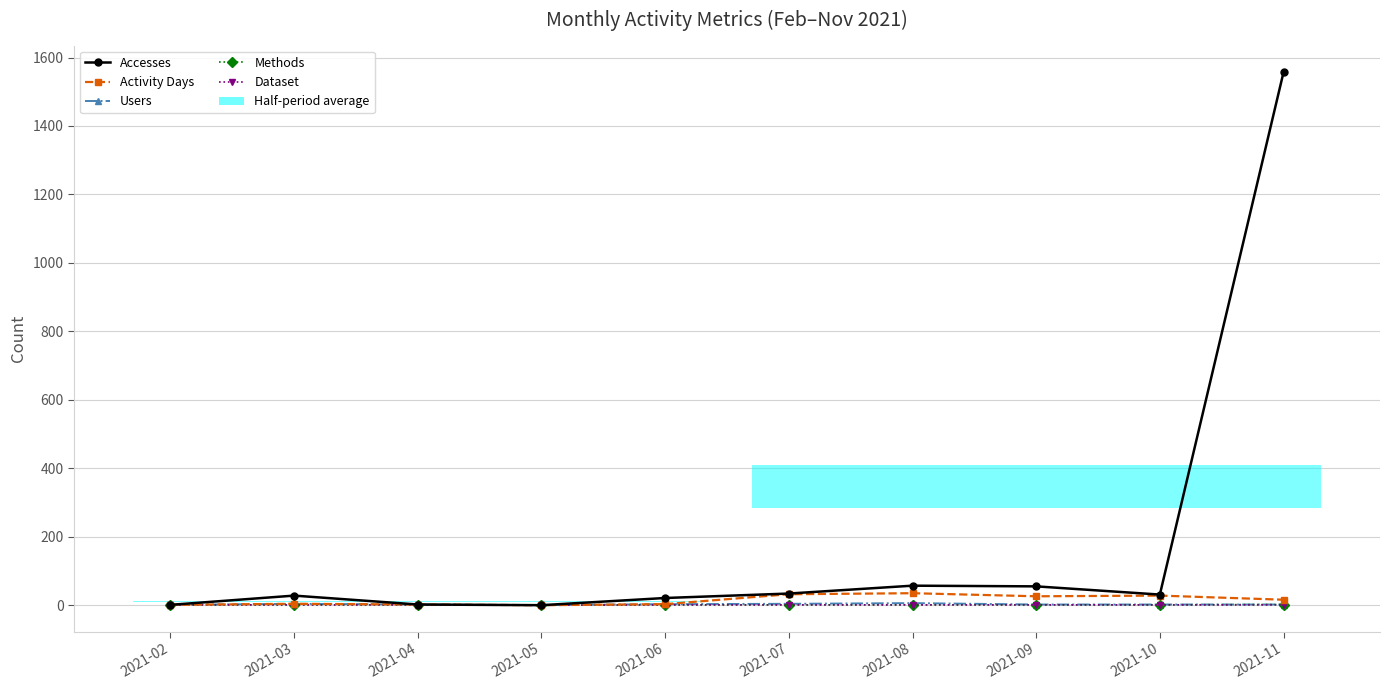

Which label corresponds to the smallest value in the chart?

2021-05